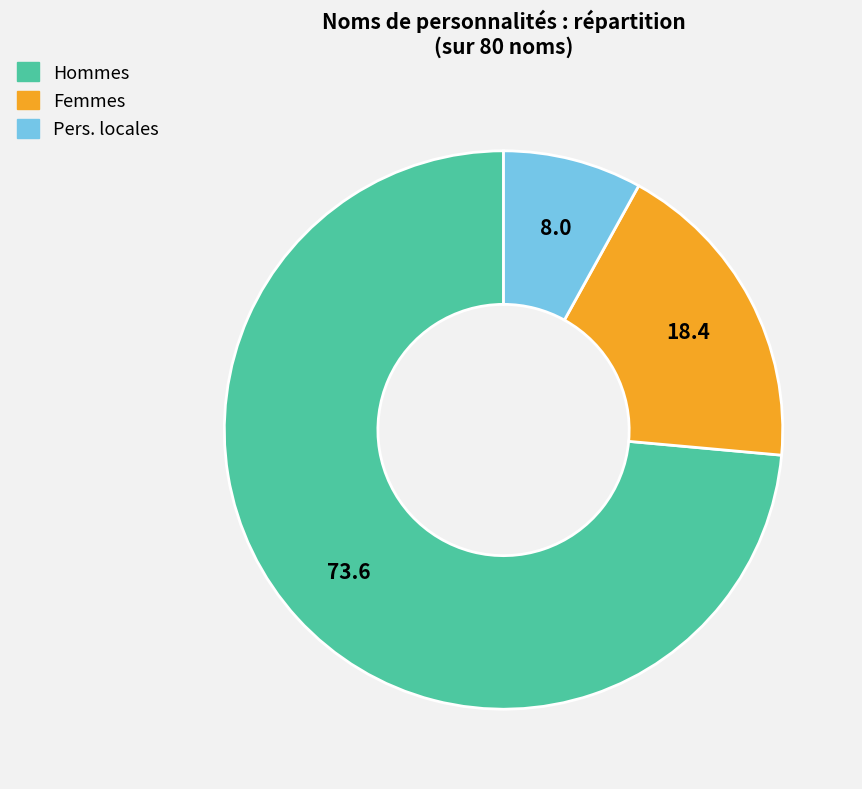

What is the majority slice?

Hommes